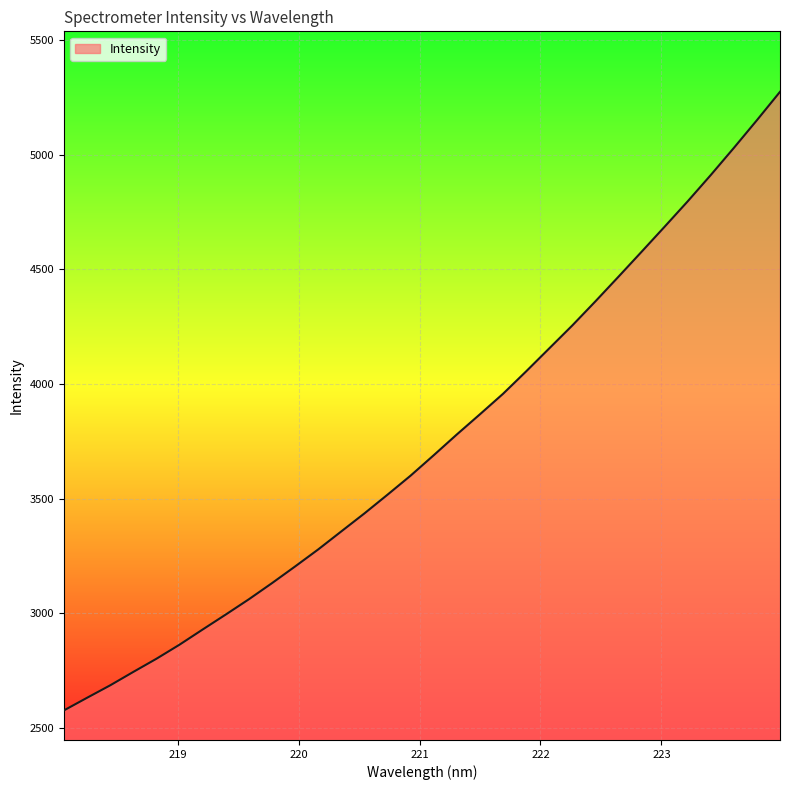

How many distinct data groups are displayed?

1